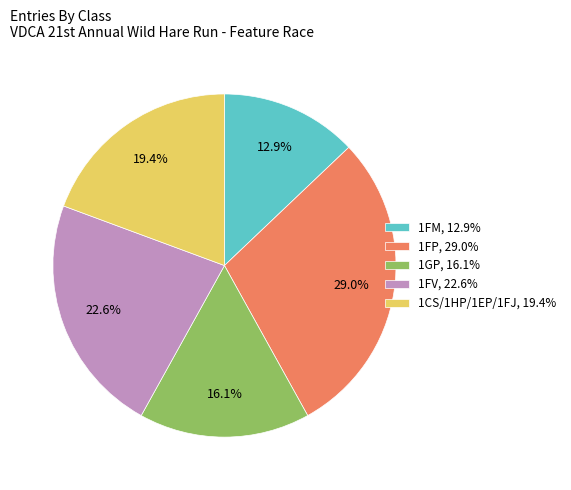

Is there any slice that represents more than half of the pie?

No